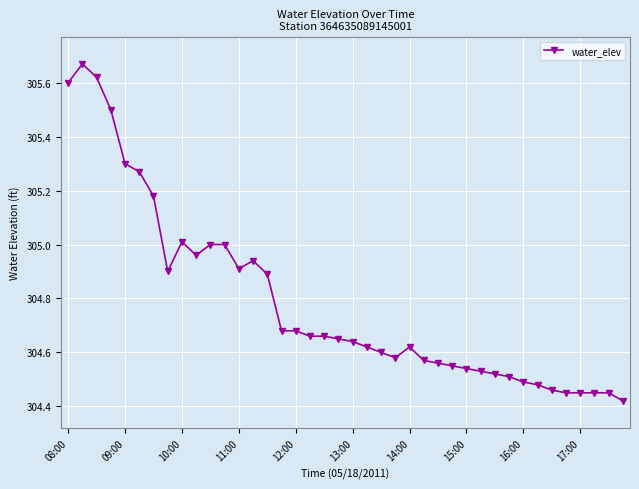

What is the sum of all values?

12191.6